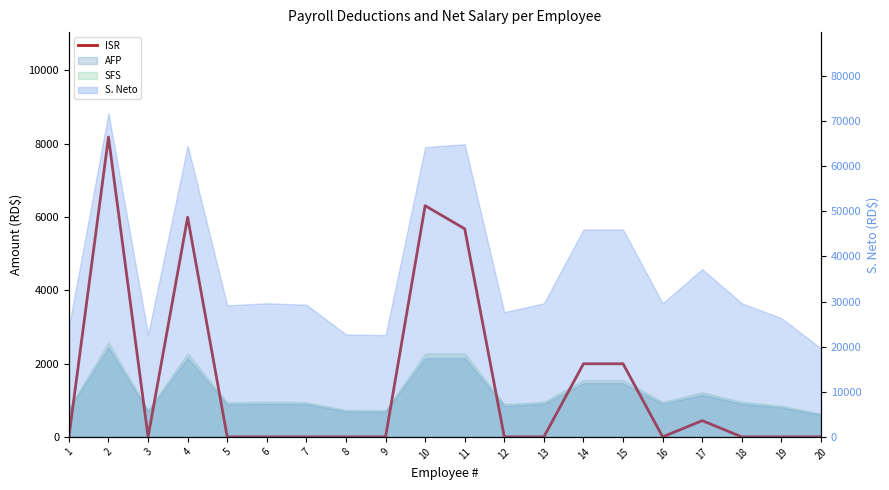

At which label is the value closest to 4091?

11